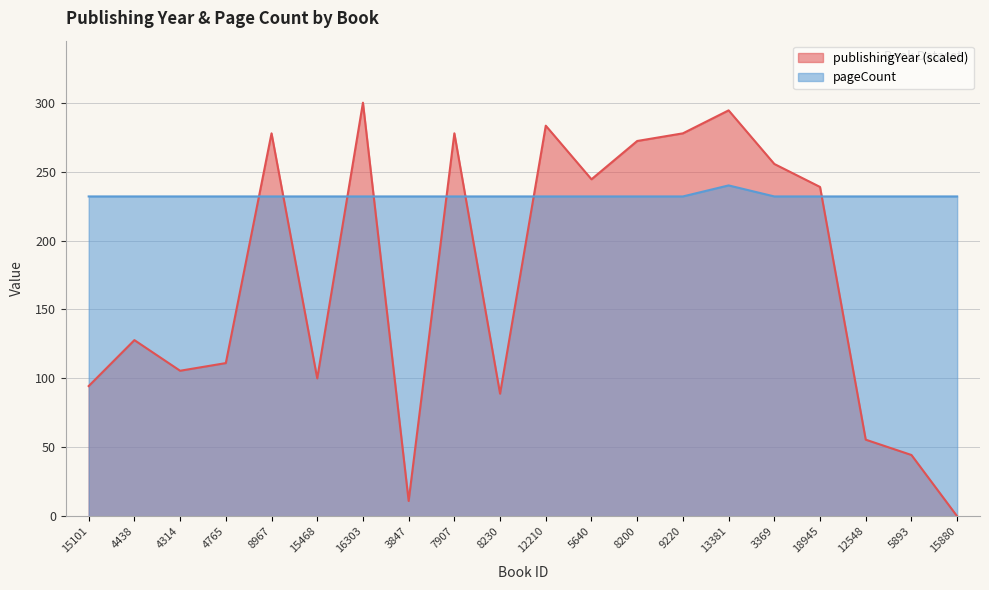

Where is pageCount nearest to the value 236?

15101